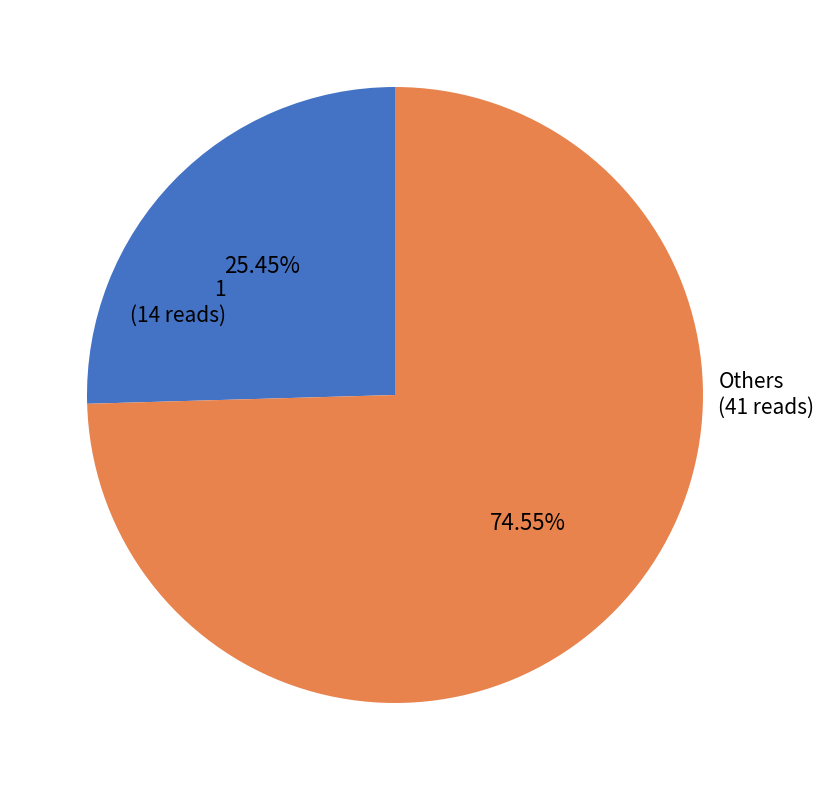

Is there any slice that represents more than half of the pie?

Yes